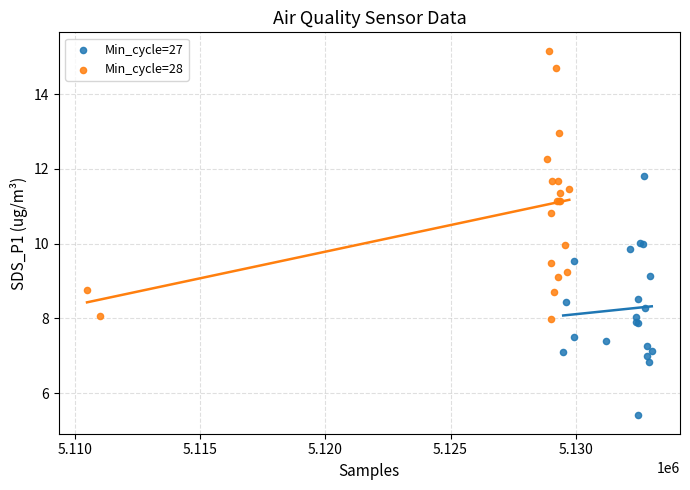

Which series contains the highest Y value?

Min_cycle=28